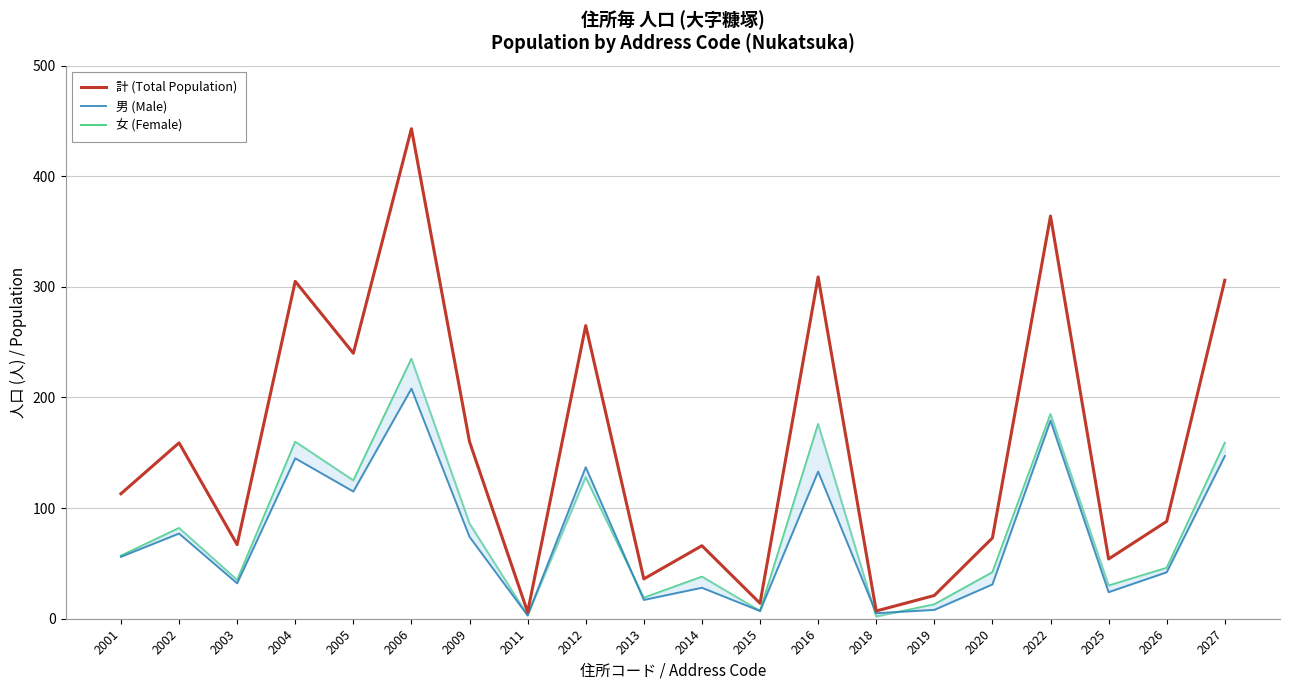

How many lines are shown in the chart?

3